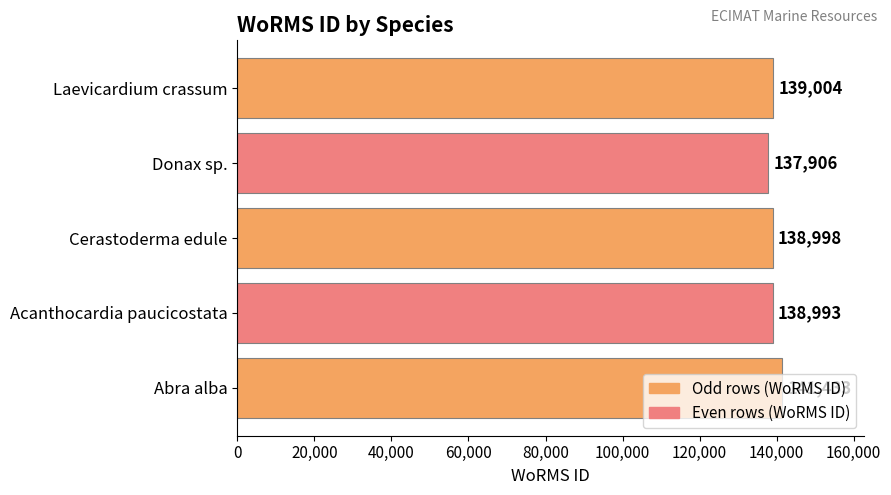

Approximately how many times larger is the value at Laevicardium crassum compared to Acanthocardia paucicostata?

1.0